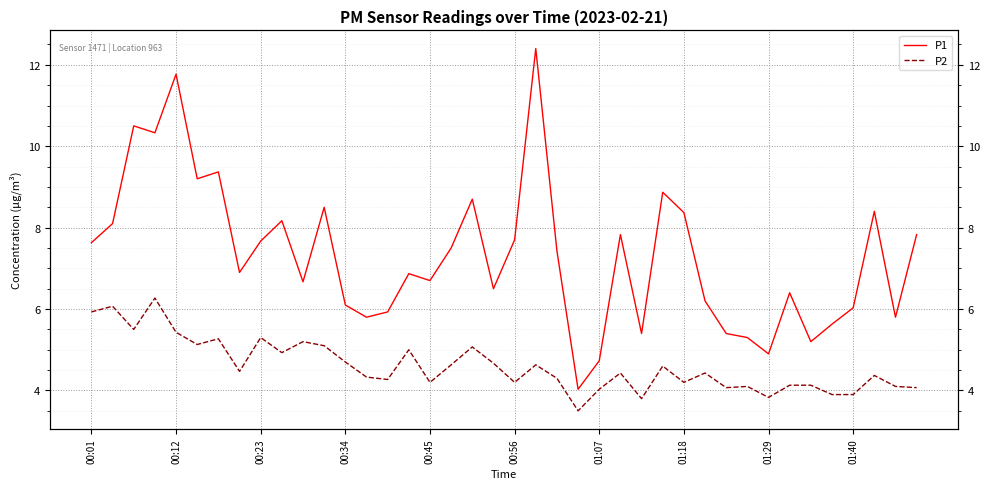

How many data points in P2 are less than 4?

5